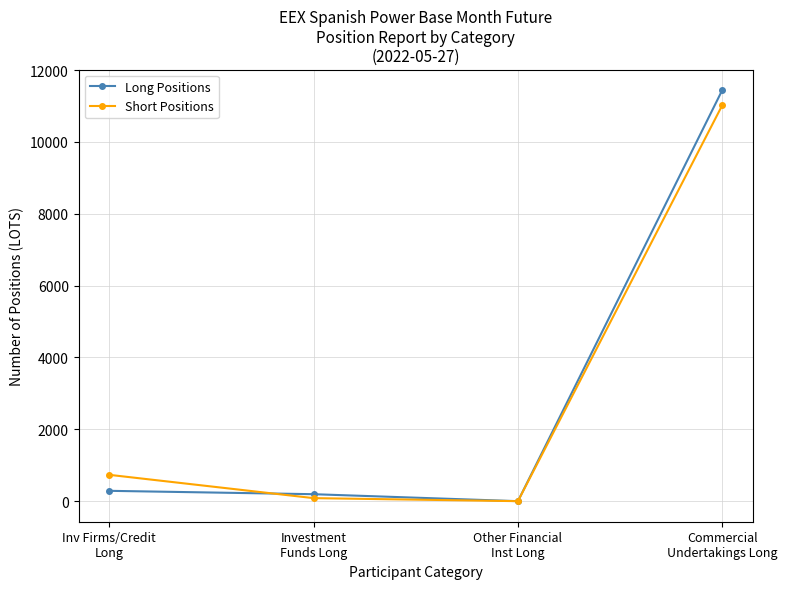

How many data points in Short Positions are above 733?

2